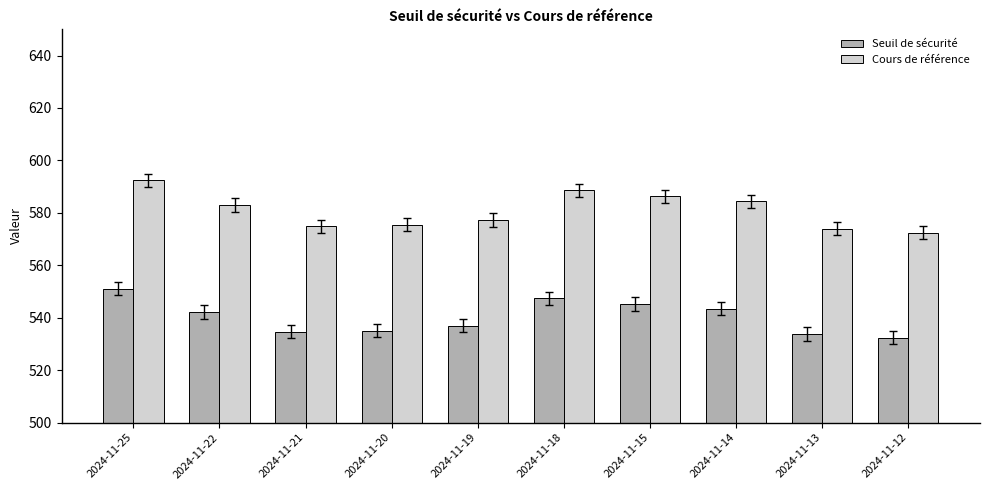

Rank the series by their average value, from lowest to highest.

Seuil de sécurité, Cours de référence